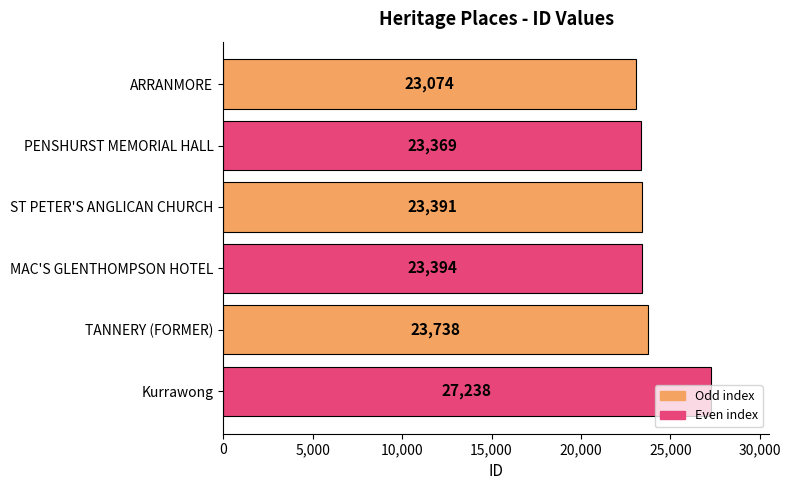

What is the change in value from ARRANMORE to ST PETER'S ANGLICAN CHURCH?

+317